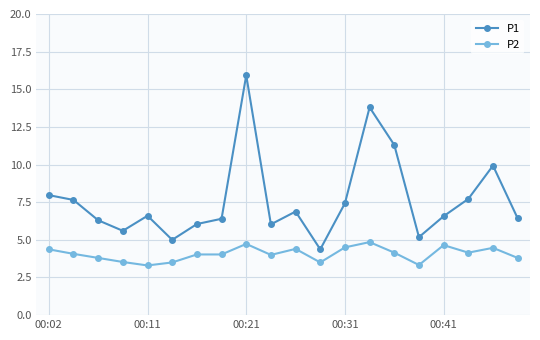

True or false: P2 has more than 1 interior local peaks.

True